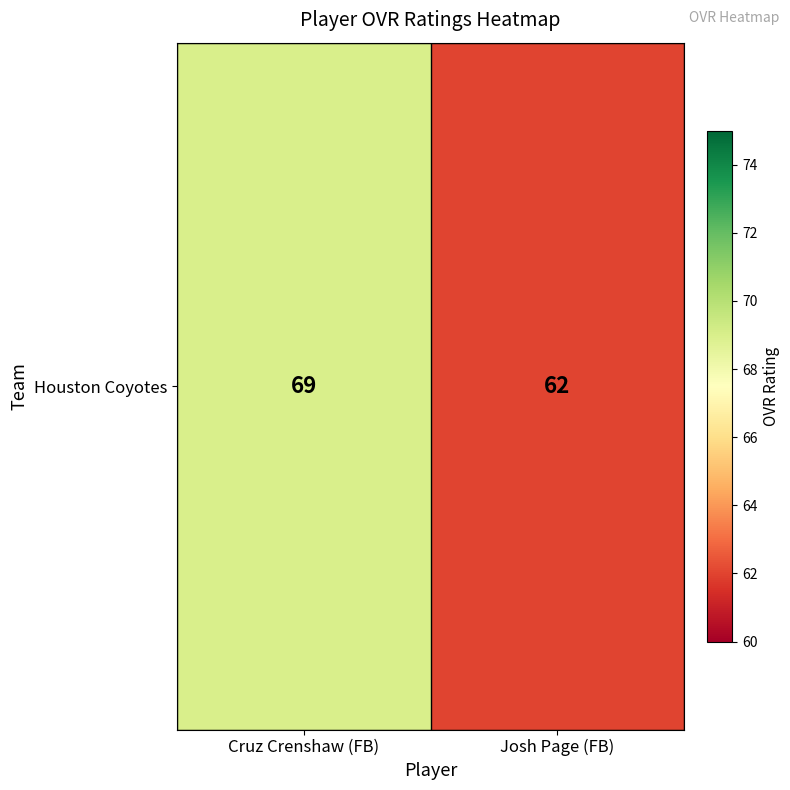

Rank the categories by value from lowest to highest.

Josh Page (FB), Cruz Crenshaw (FB)